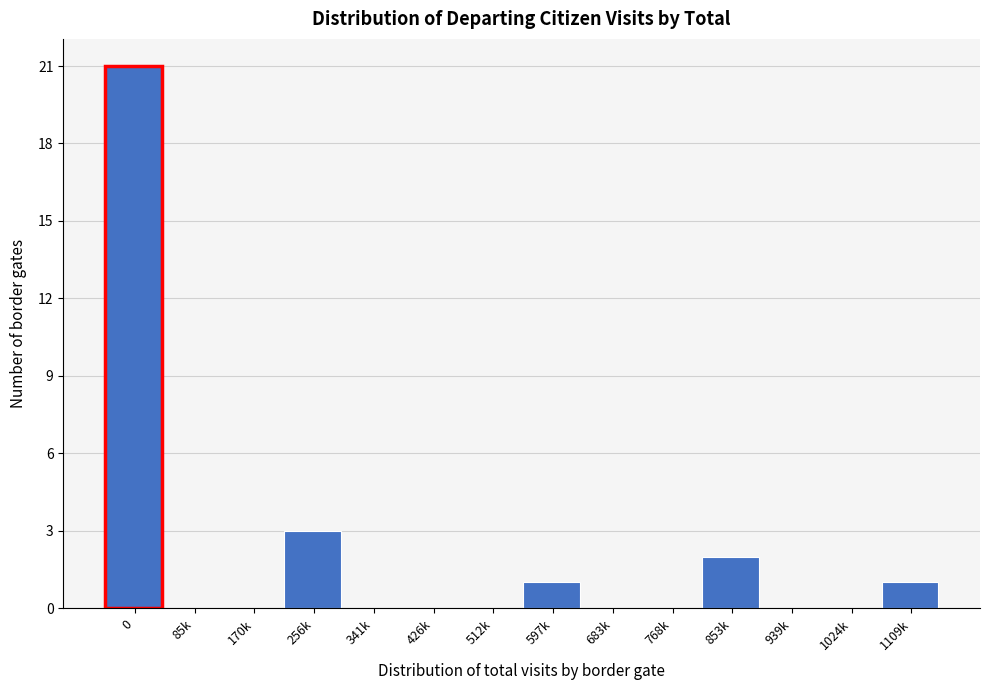

Reading left to right, list all the values displayed in this chart.

0=21	85k=0	170k=0	256k=3	341k=0	426k=0	512k=0	597k=1	683k=0	768k=0	853k=2	939k=0	1024k=0	1109k=1